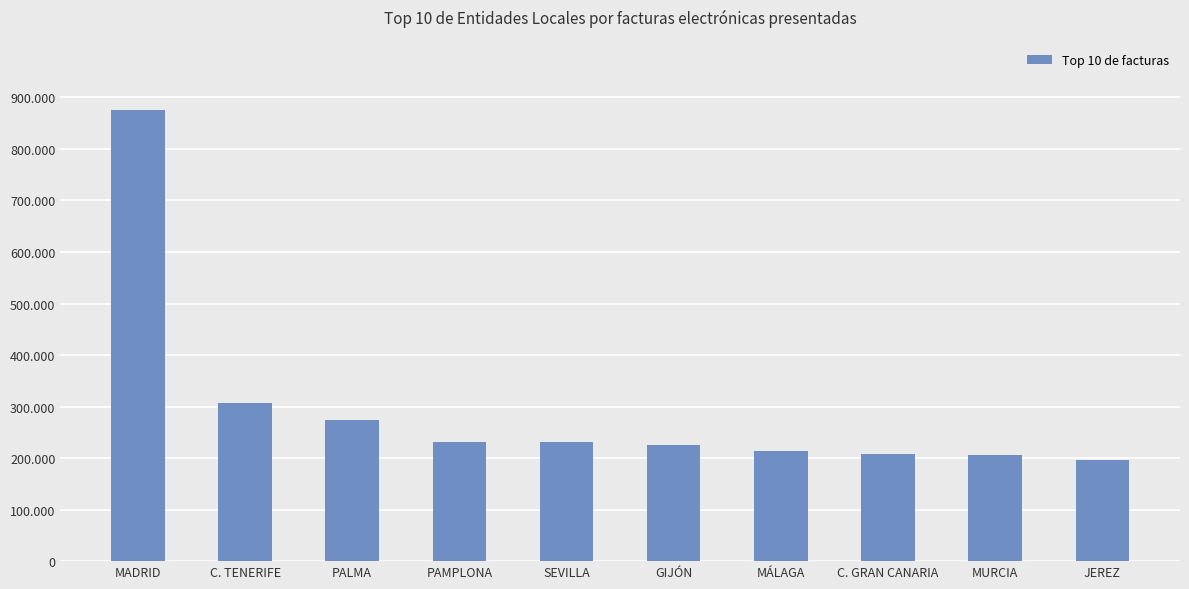

What is the average value?

296535